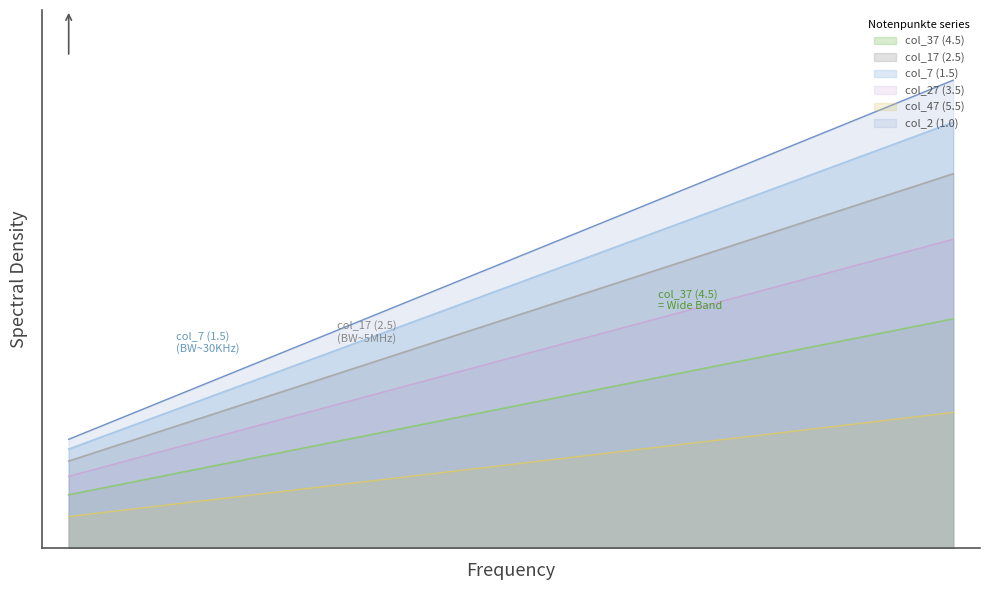

Which category has the highest value across all series?

43